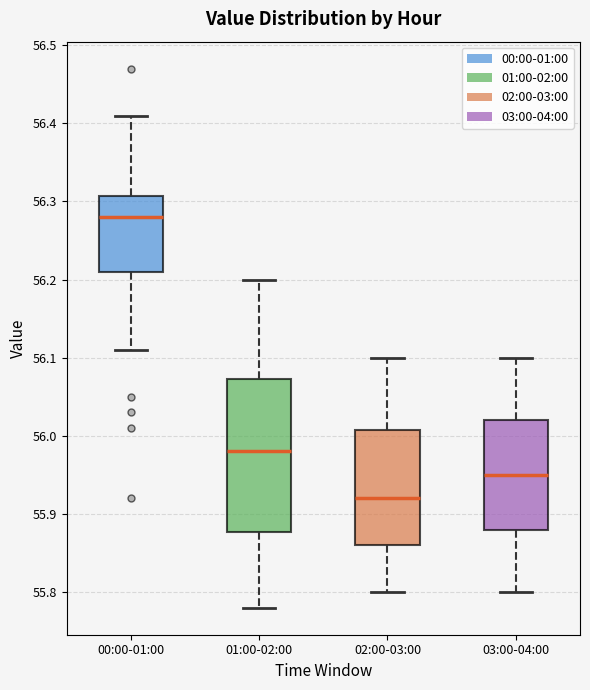

Which box is the tallest, from its lower edge to its upper edge?

01:00-02:00